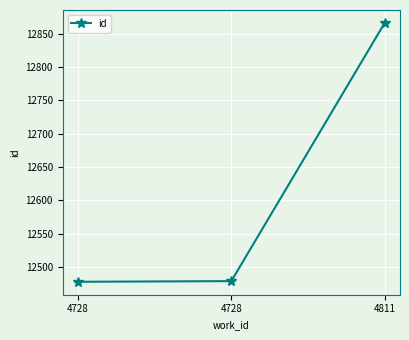

Is this an area chart (filled region under the line)?

No